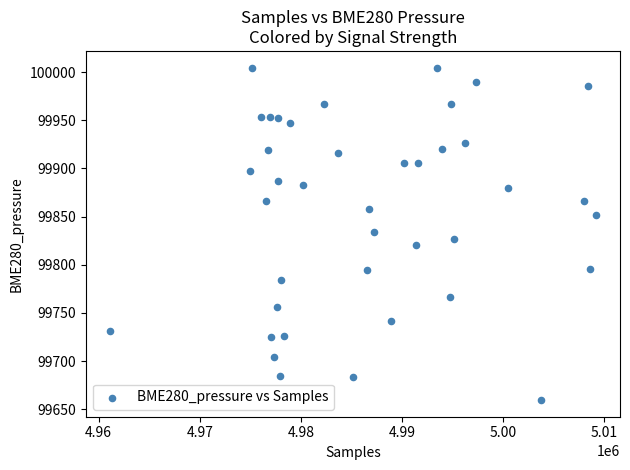

What is the range of X values (max minus min)?

48015.0